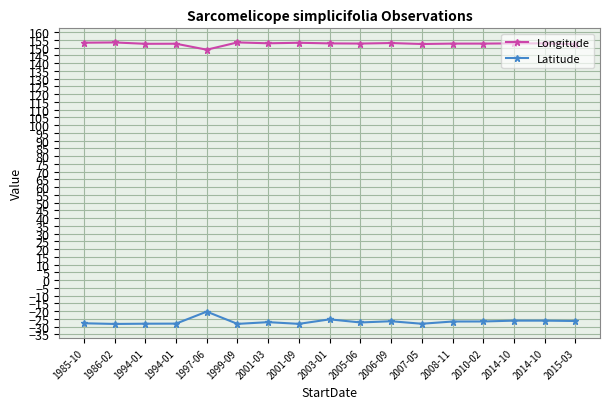

Reading left to right, list all the values displayed in this chart.

Longitude: 1985-10=153.2	1986-02=153.4	1994-01=152.5	1994-01=152.6	1997-06=148.7	1999-09=153.4	2001-03=152.8	2001-09=153.2	2003-01=152.8	2005-06=152.7	2006-09=153.0	2007-05=152.4	2008-11=152.6	2010-02=152.6	2014-10=152.8	2014-10=152.8	2015-03=152.3
Latitude: 1985-10=-27.8	1986-02=-28.2	1994-01=-28.1	1994-01=-28.0	1997-06=-20.3	1999-09=-28.2	2001-03=-27.1	2001-09=-28.2	2003-01=-25.3	2005-06=-27.3	2006-09=-26.5	2007-05=-28.1	2008-11=-26.7	2010-02=-26.6	2014-10=-26.1	2014-10=-26.1	2015-03=-26.3